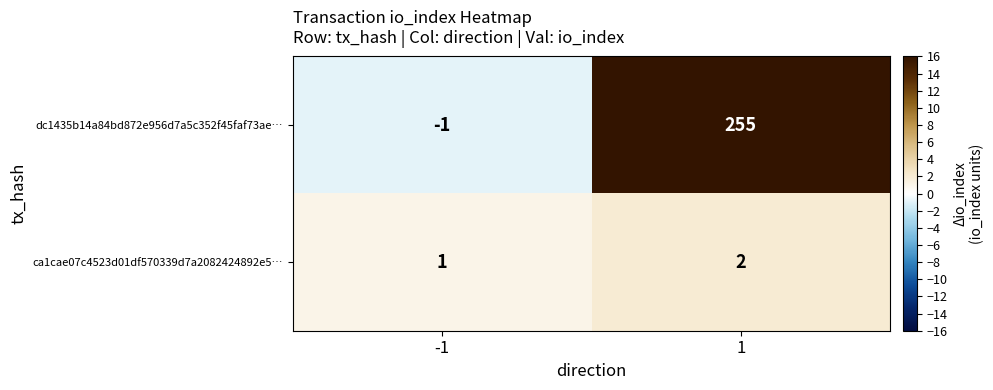

Which series has the largest total across all categories?

dc1435b14a84bd872e956d7a5c352f45faf73ae…